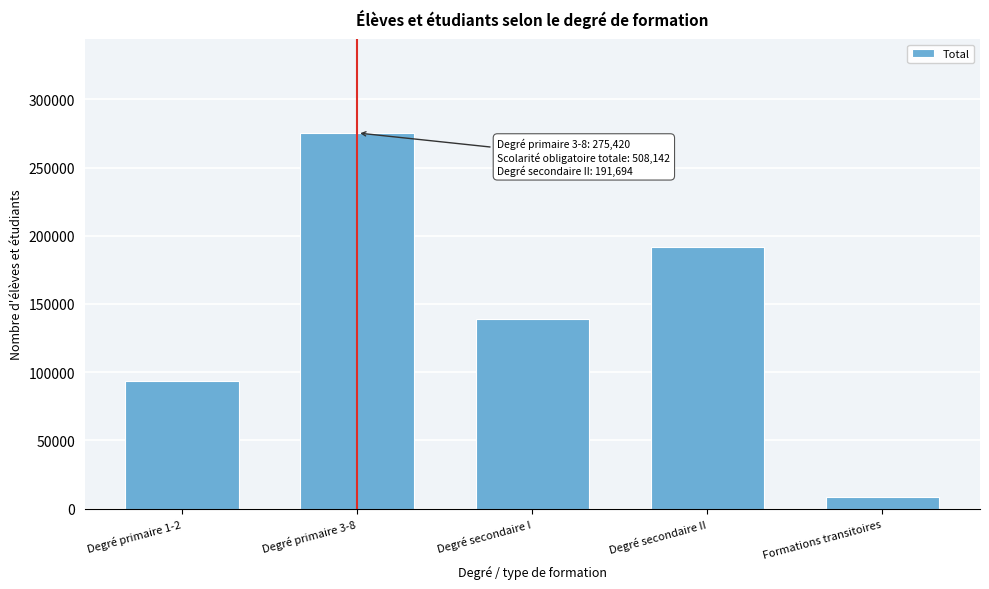

Reading right to left, extract all data points from this chart.

8712	191694	138857	275420	93865